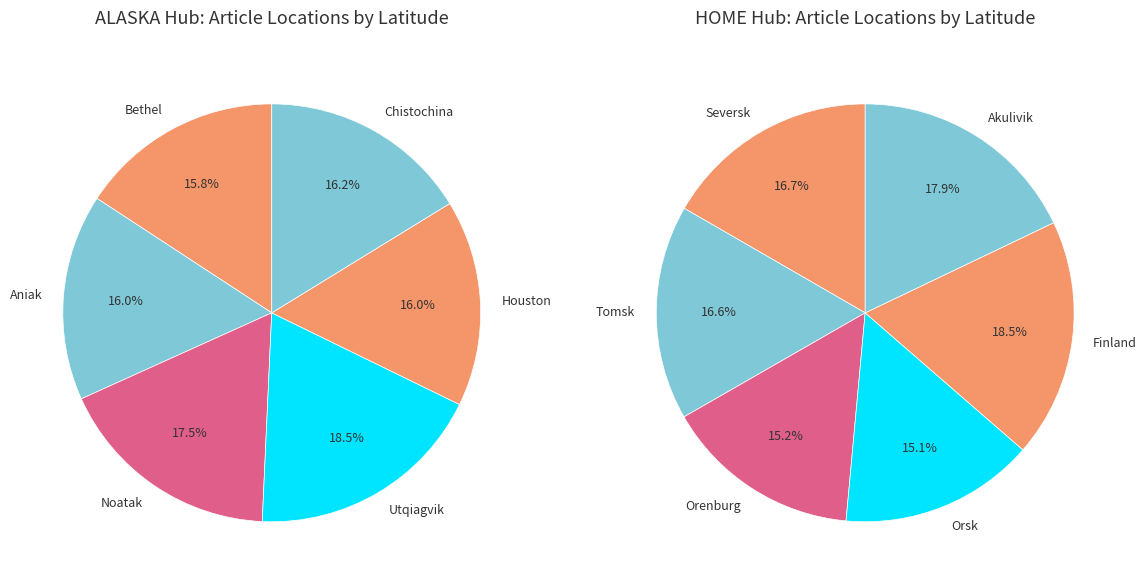

Which has a higher value, 3 or 5?

3